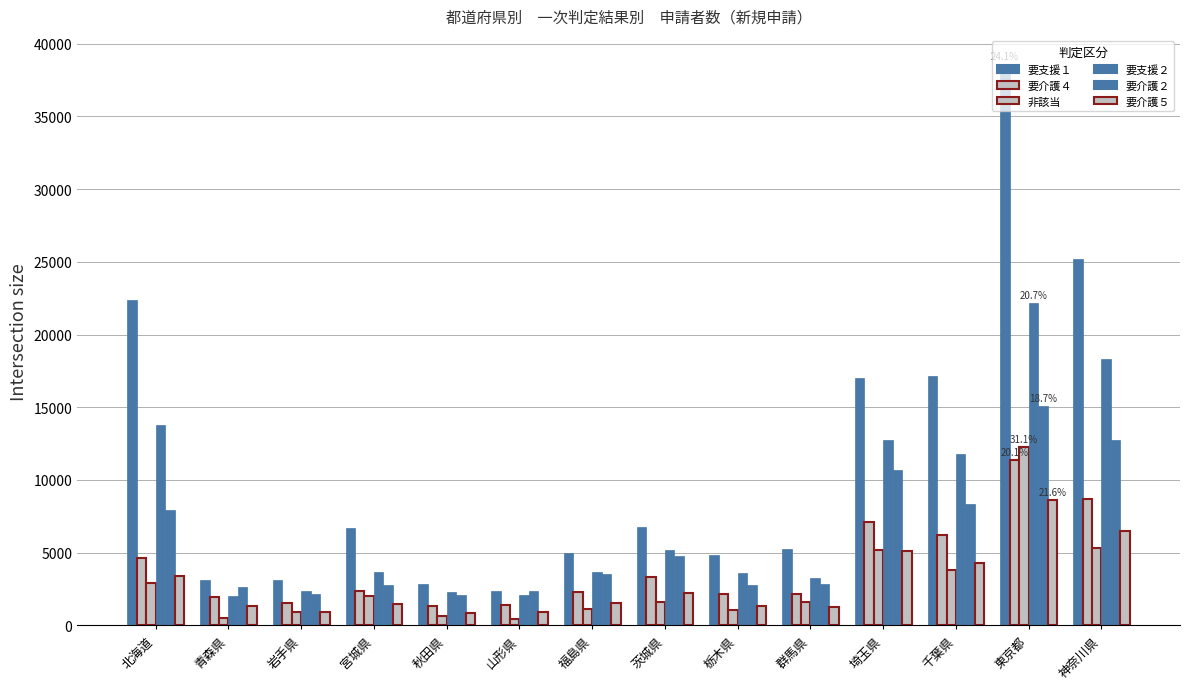

Which series has the widest spread of values?

要支援１